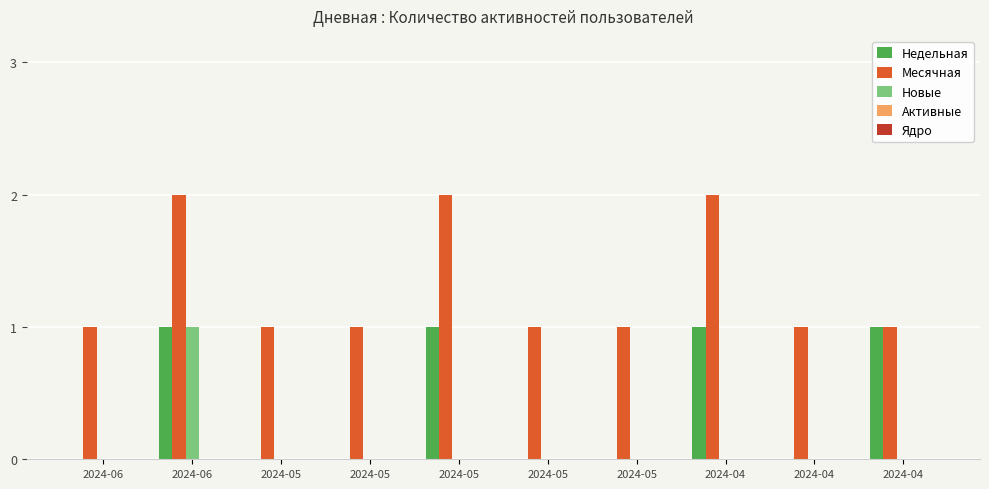

How many groups of bars are there?

10